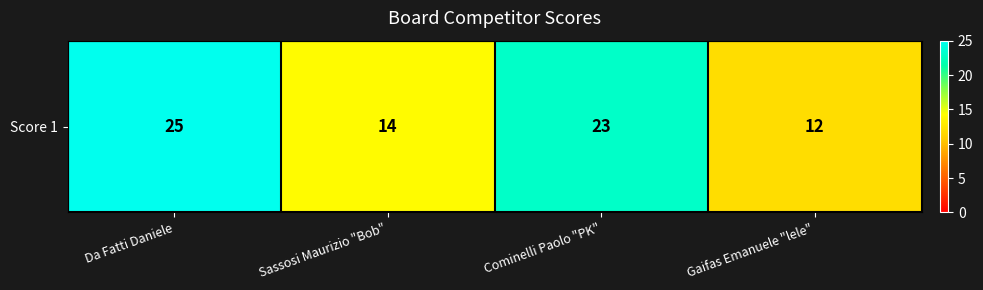

How many data points are above 23?

1